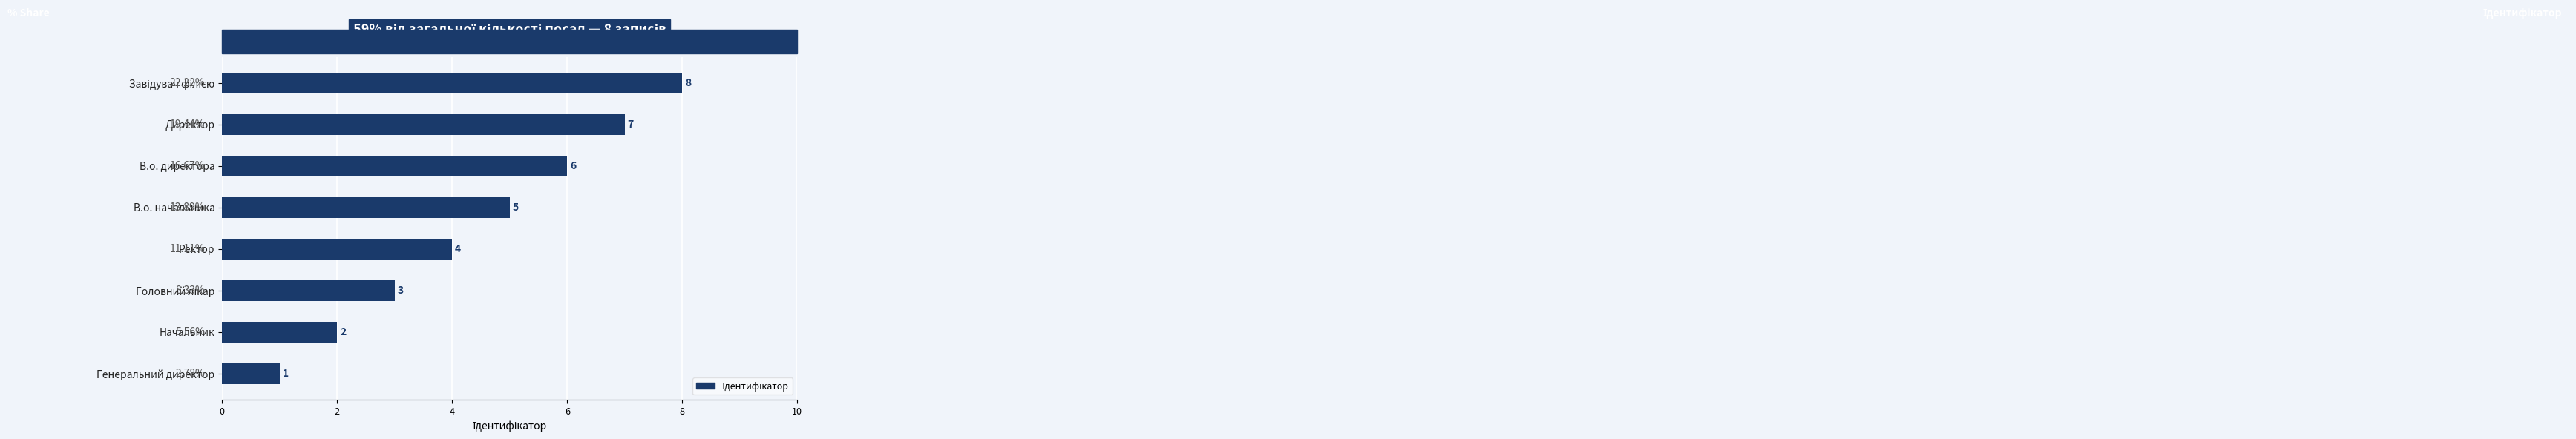

What is the change in value from Ректор to В.о. директора?

+2